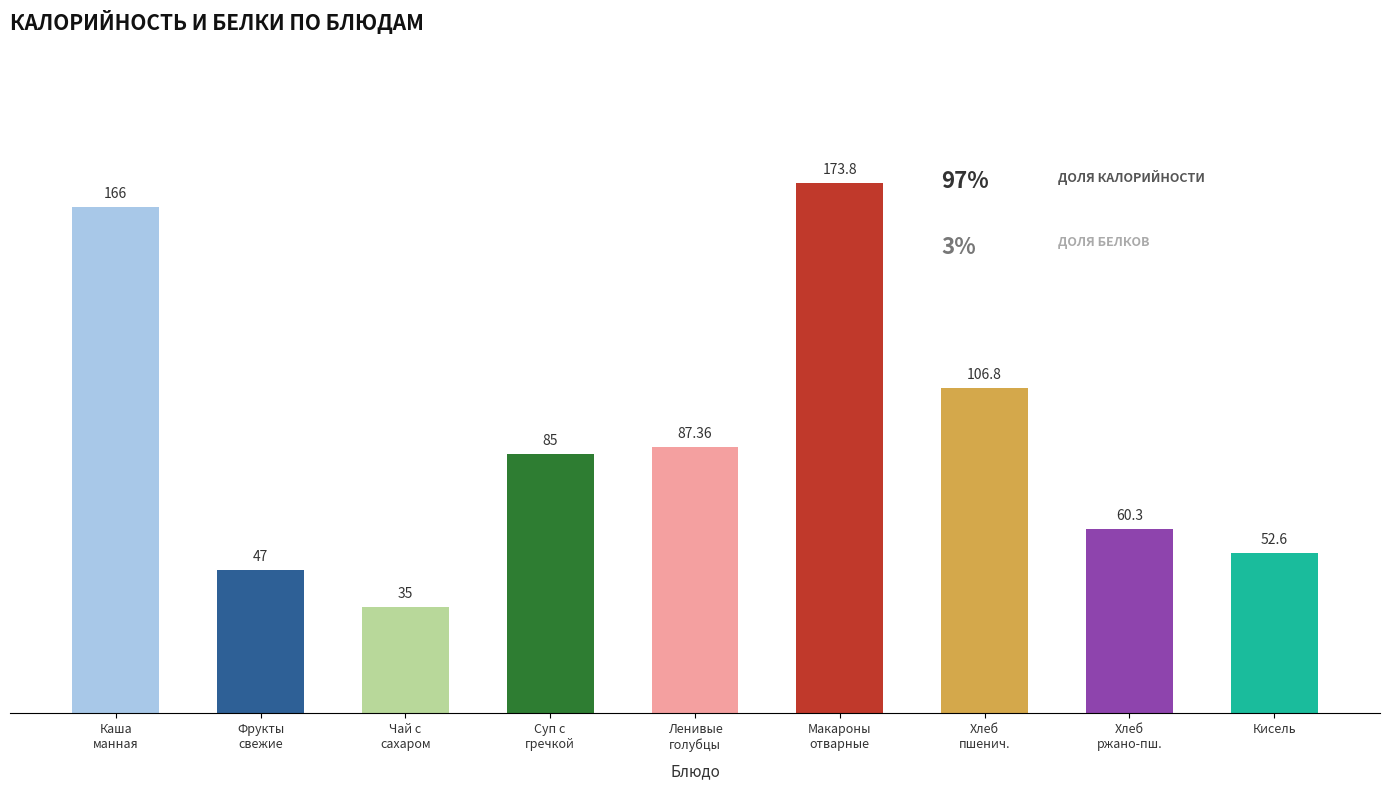

What is the maximum value shown in the chart?

173.8